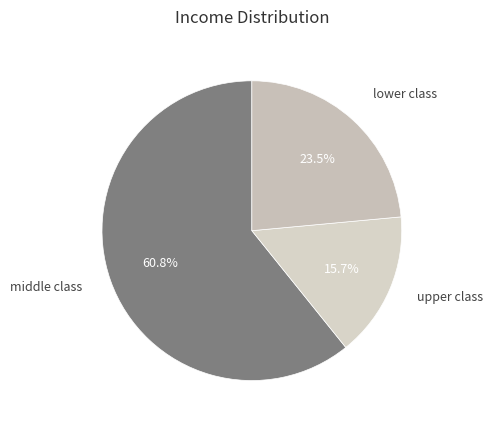

Does any single category account for the majority?

Yes